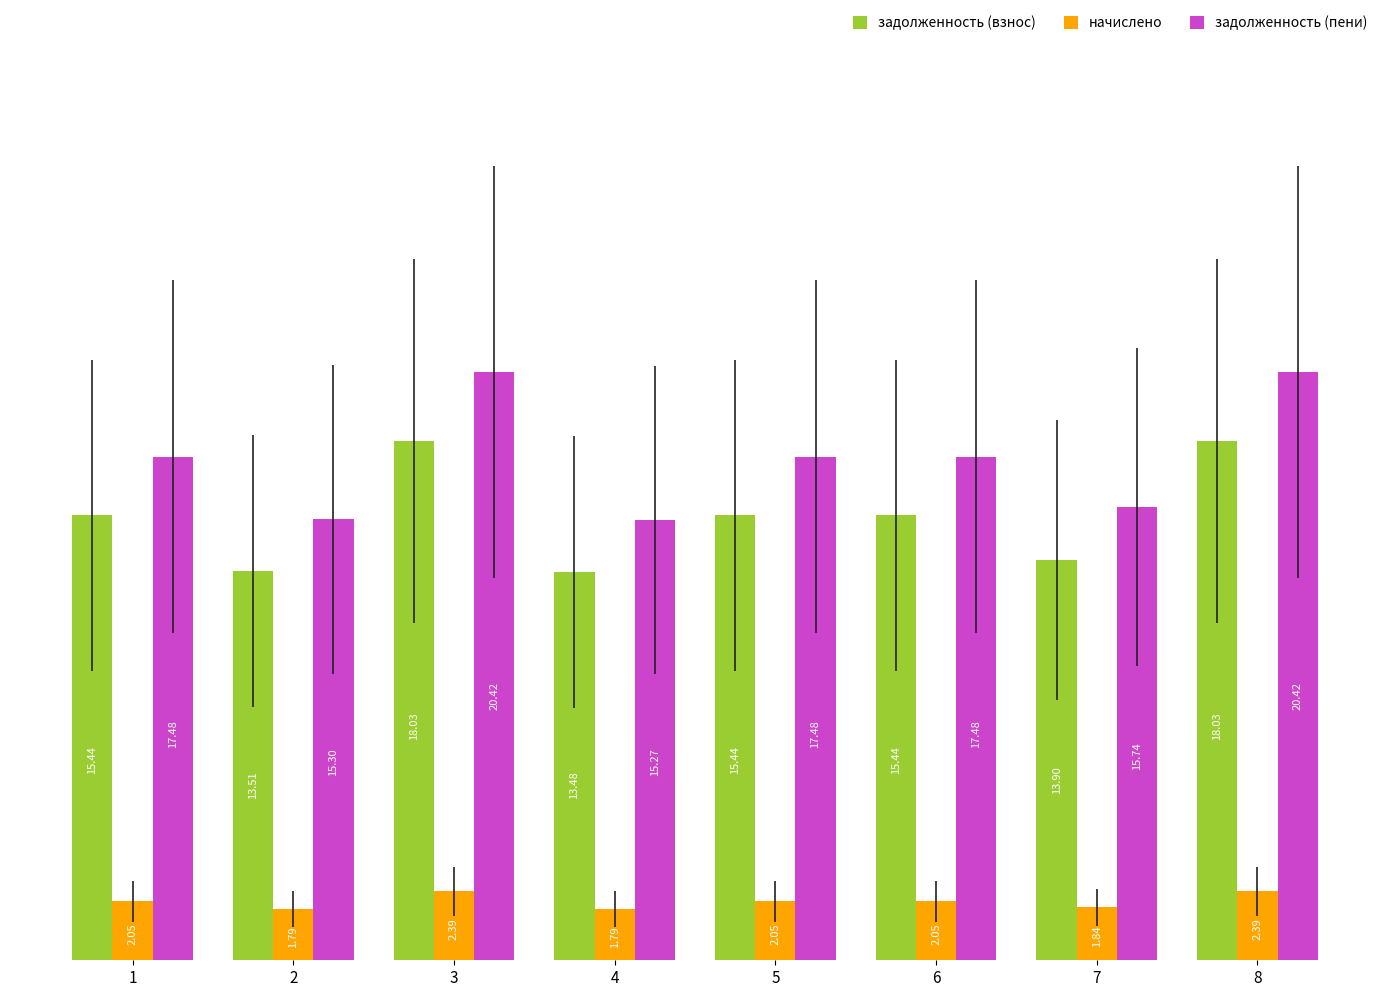

What is the difference between the maximum and minimum values in the начислено series?

602.1